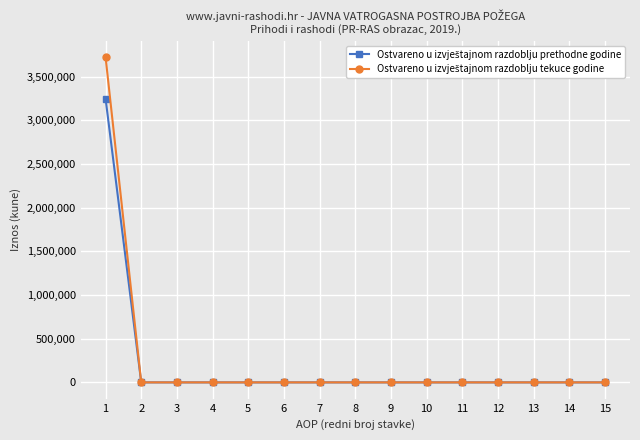

Rank the series by their average value, from highest to lowest.

Ostvareno u izvještajnom razdoblju tekuce godine, Ostvareno u izvještajnom razdoblju prethodne godine